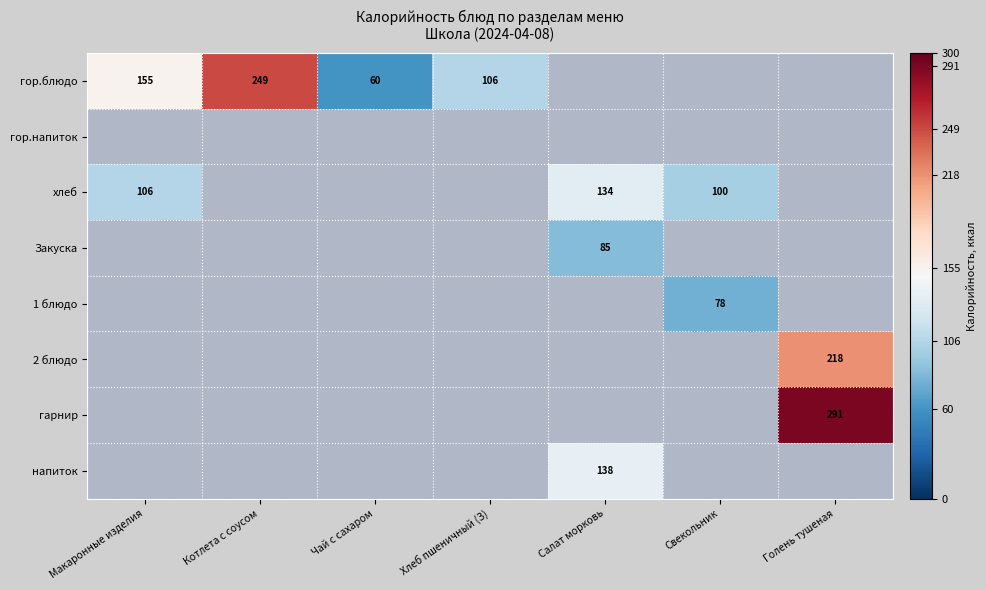

What is the minimum value shown in the chart?

60.0